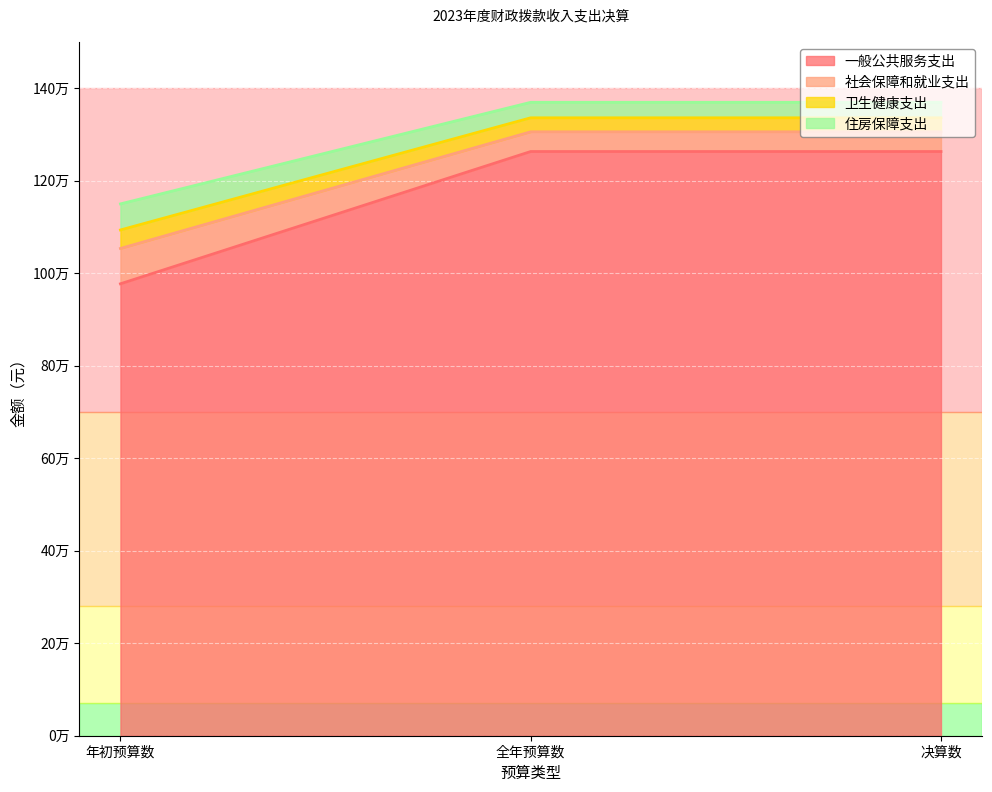

How many data points in 卫生健康支出 are less than 1335767?

1